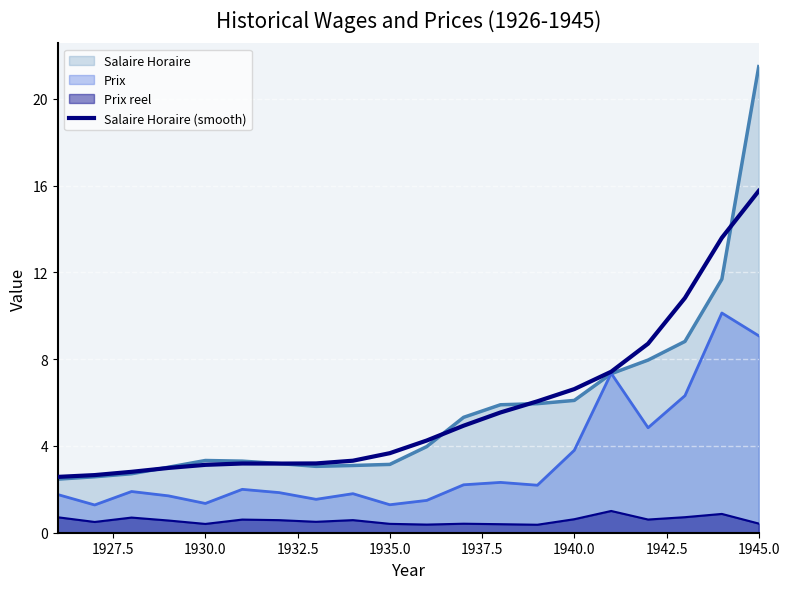

List the series in order of their peak value, highest first.

Salaire Horaire, Salaire Horaire (smooth), Prix, Prix reel